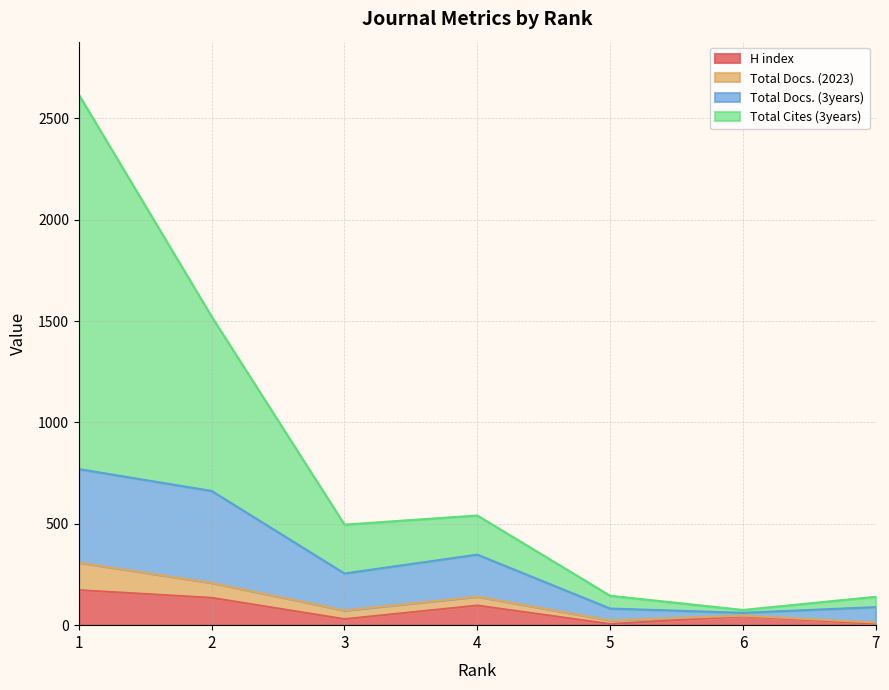

What is the maximum value for H index?

173